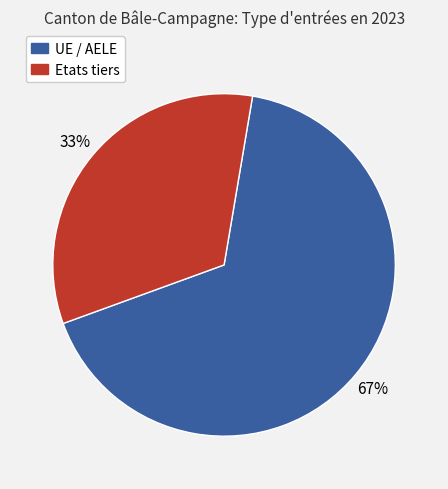

Which category accounts for the majority?

UE / AELE